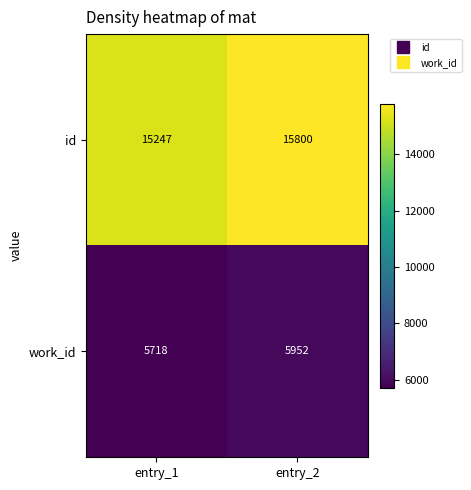

Which series has the largest total across all categories?

id